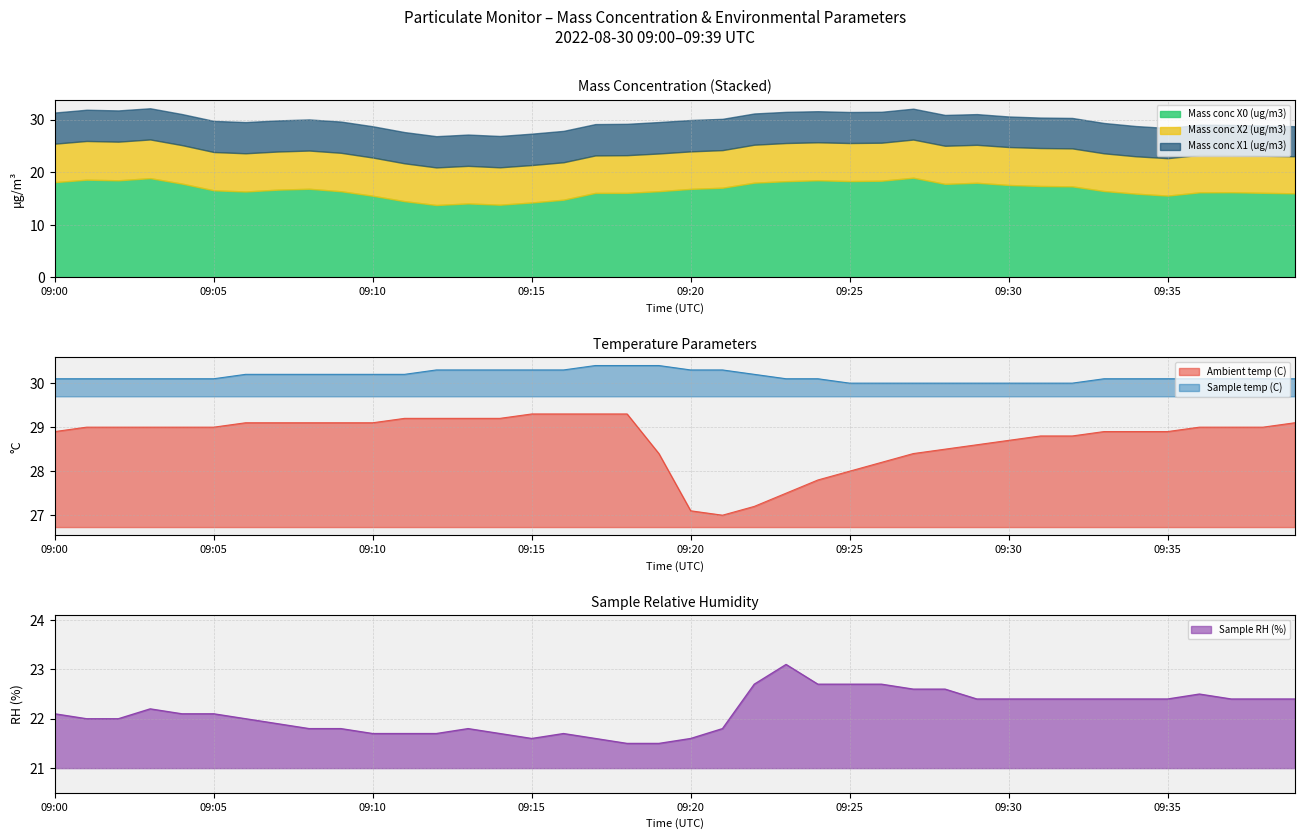

Where is Sample temp (C) nearest to the value 30?

09:25